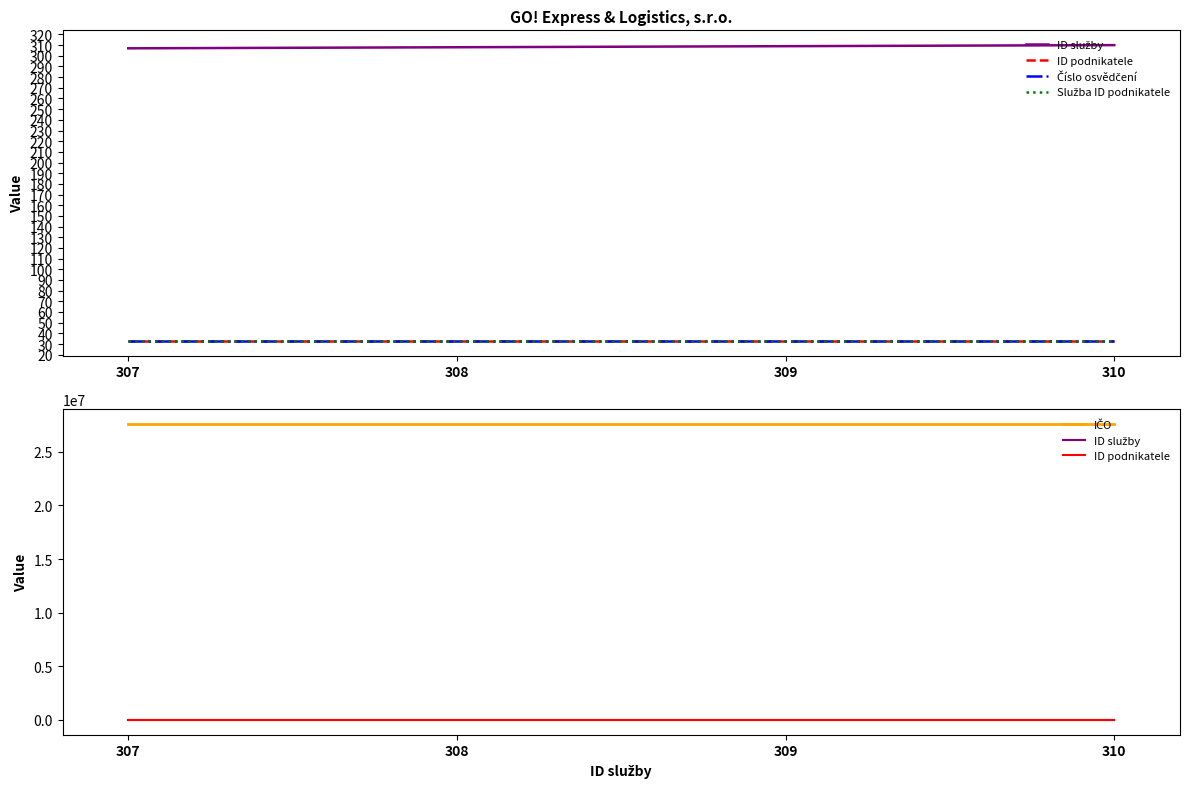

True or false: ID podnikatele and Číslo osvědčení cross at least once.

False